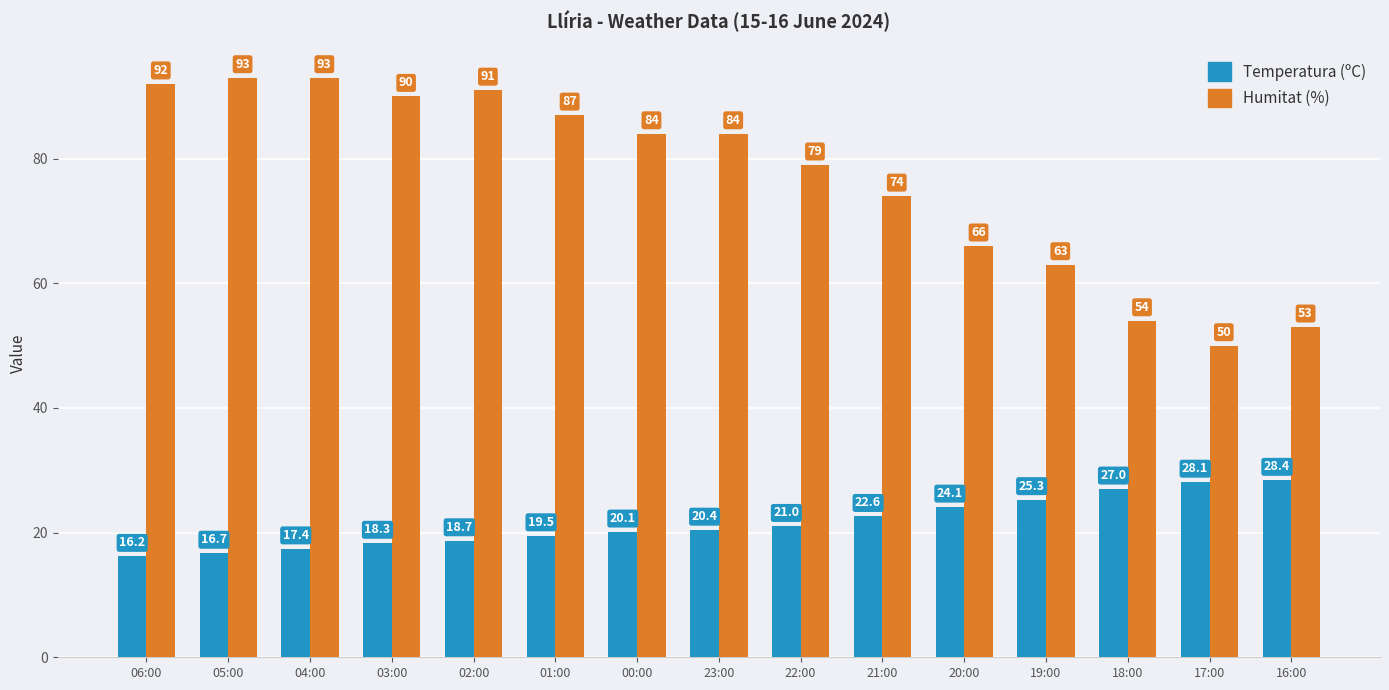

Is it true that Humitat (%) equals 137.7 at 03:00?

False